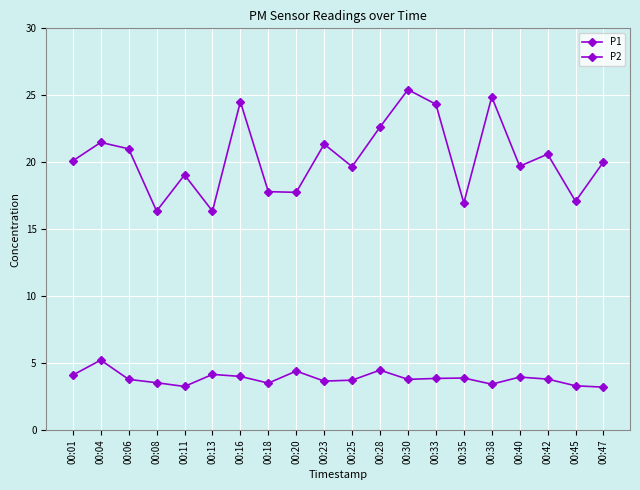

Where is the first local minimum for P1?

00:08